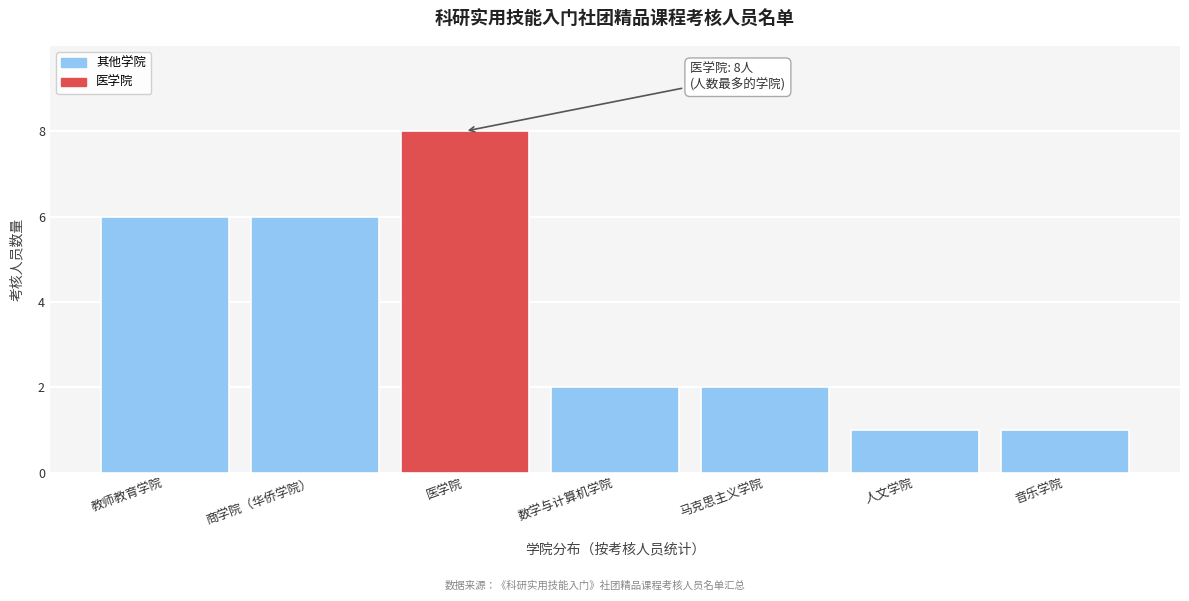

Reading left to right, what are all the values shown in this chart?

教师教育学院=6	商学院（华侨学院）=6	医学院=8	数学与计算机学院=2	马克思主义学院=2	人文学院=1	音乐学院=1